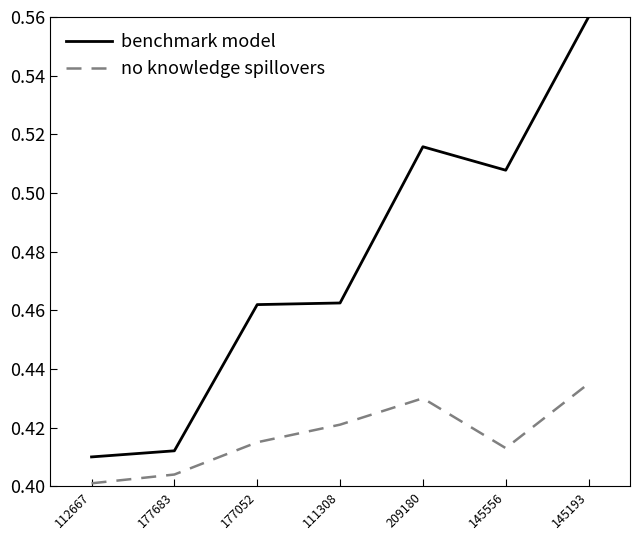

Is the value of no knowledge spillovers at 112667 greater than the value of benchmark model at 145193?

No